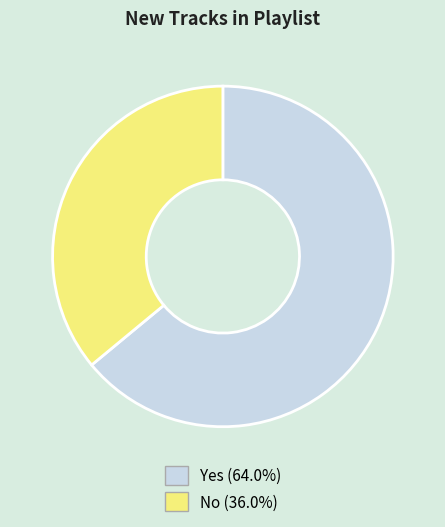

Combined, do No and Yes account for over 50%?

Yes